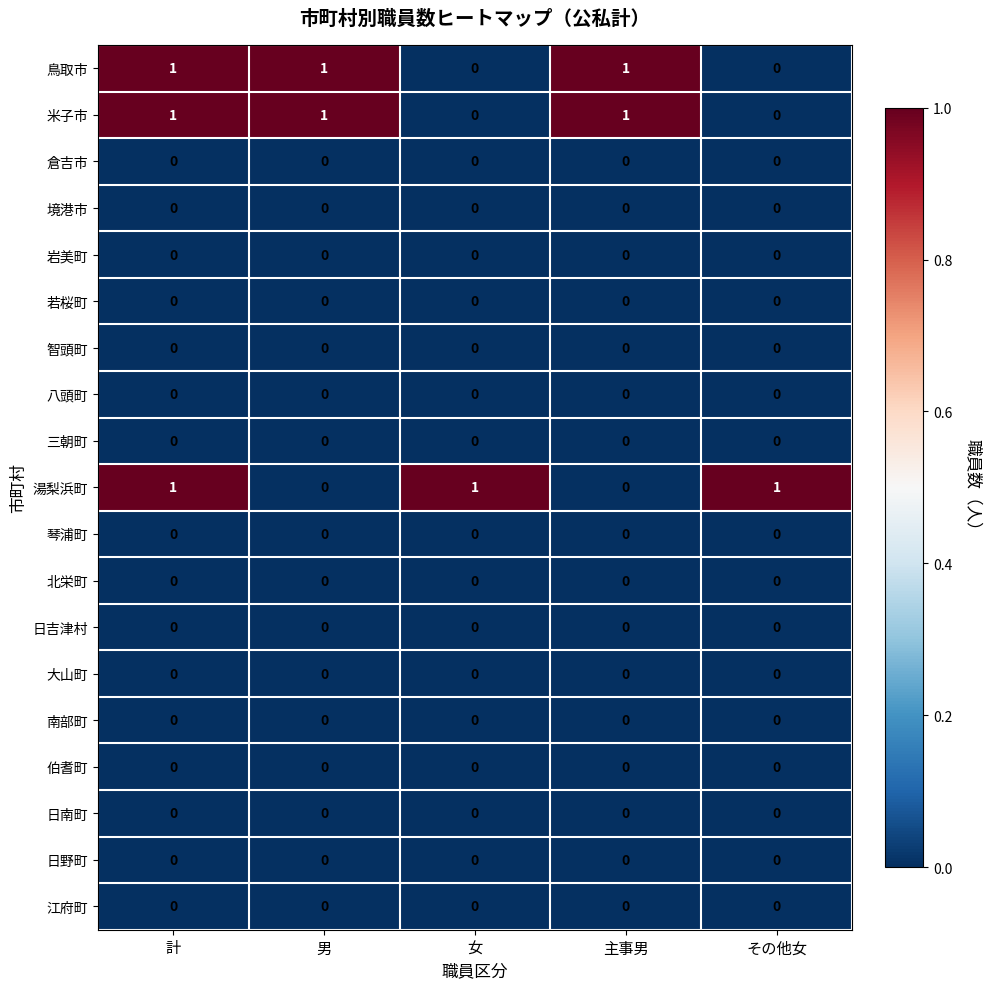

The value of 三朝町 at 女 is 0. True or false?

True